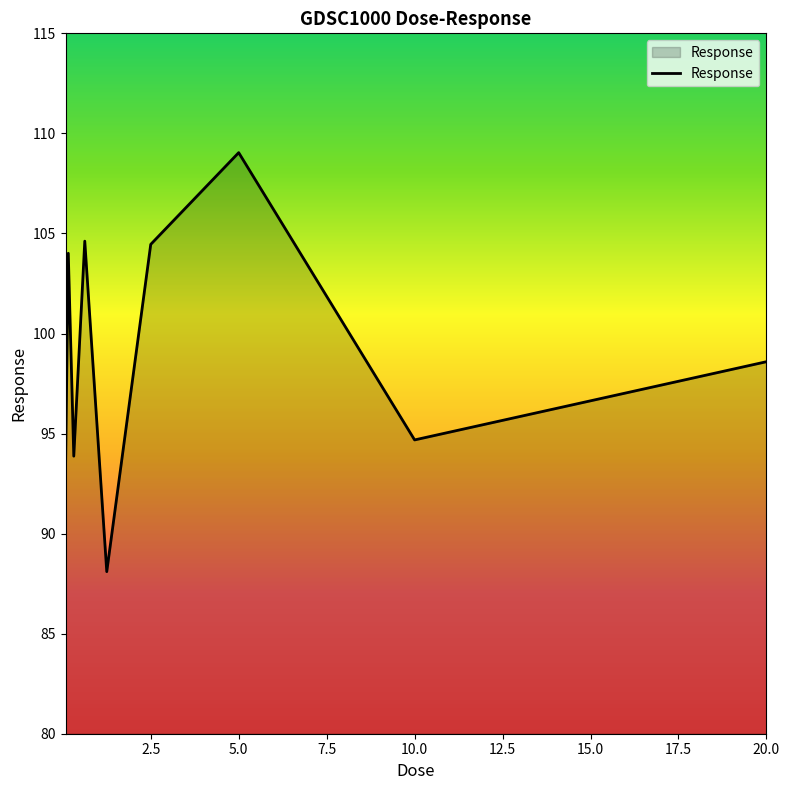

What is the smallest value displayed?

88.1